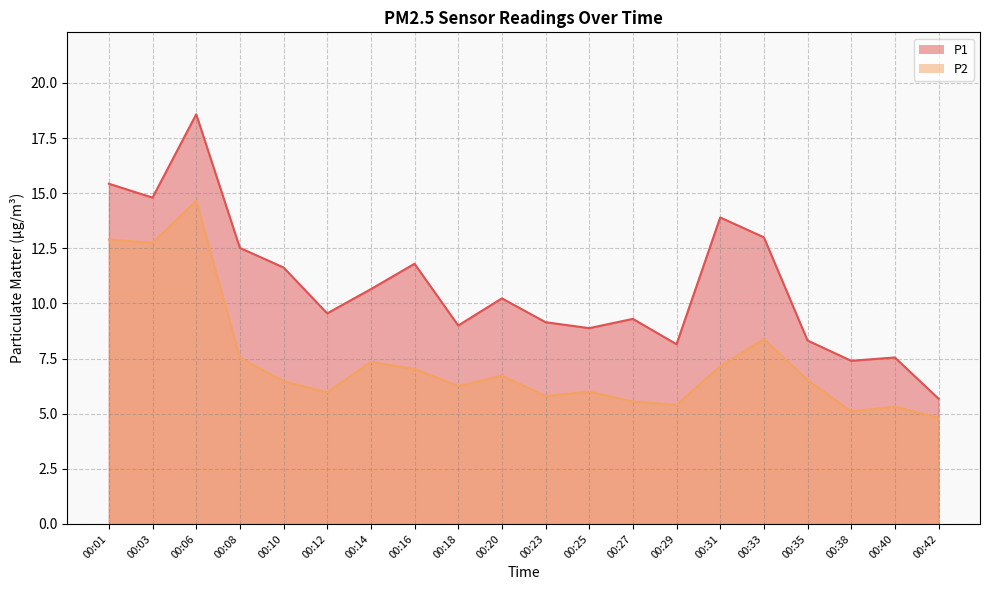

Does the chart display data point markers on the line(s)?

No